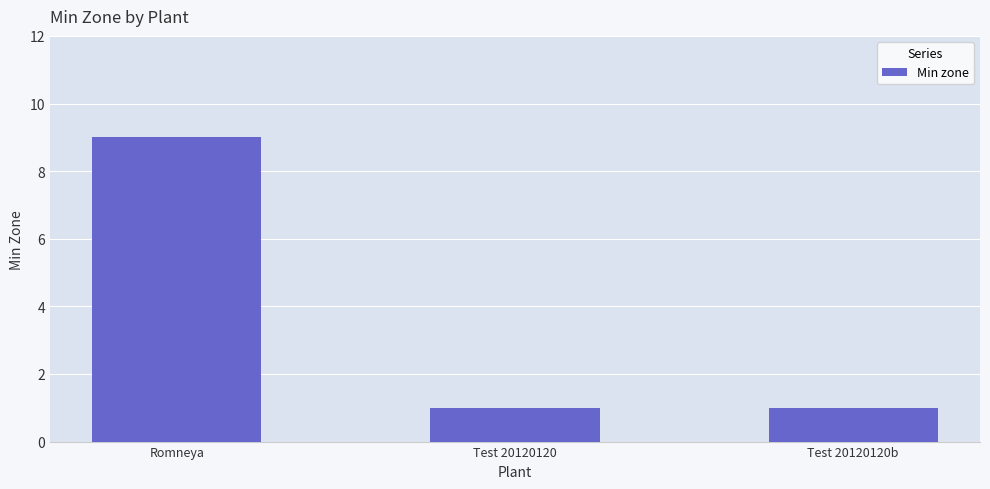

How many bars are there in total?

3